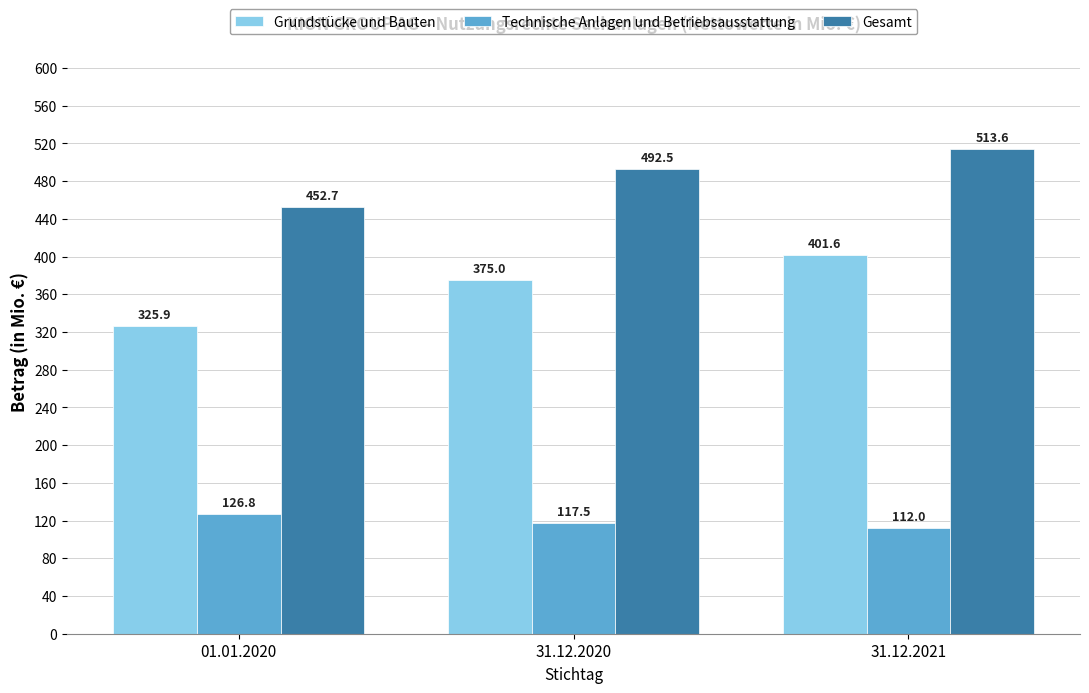

At which category does the chart reach its minimum across all series?

31.12.2021